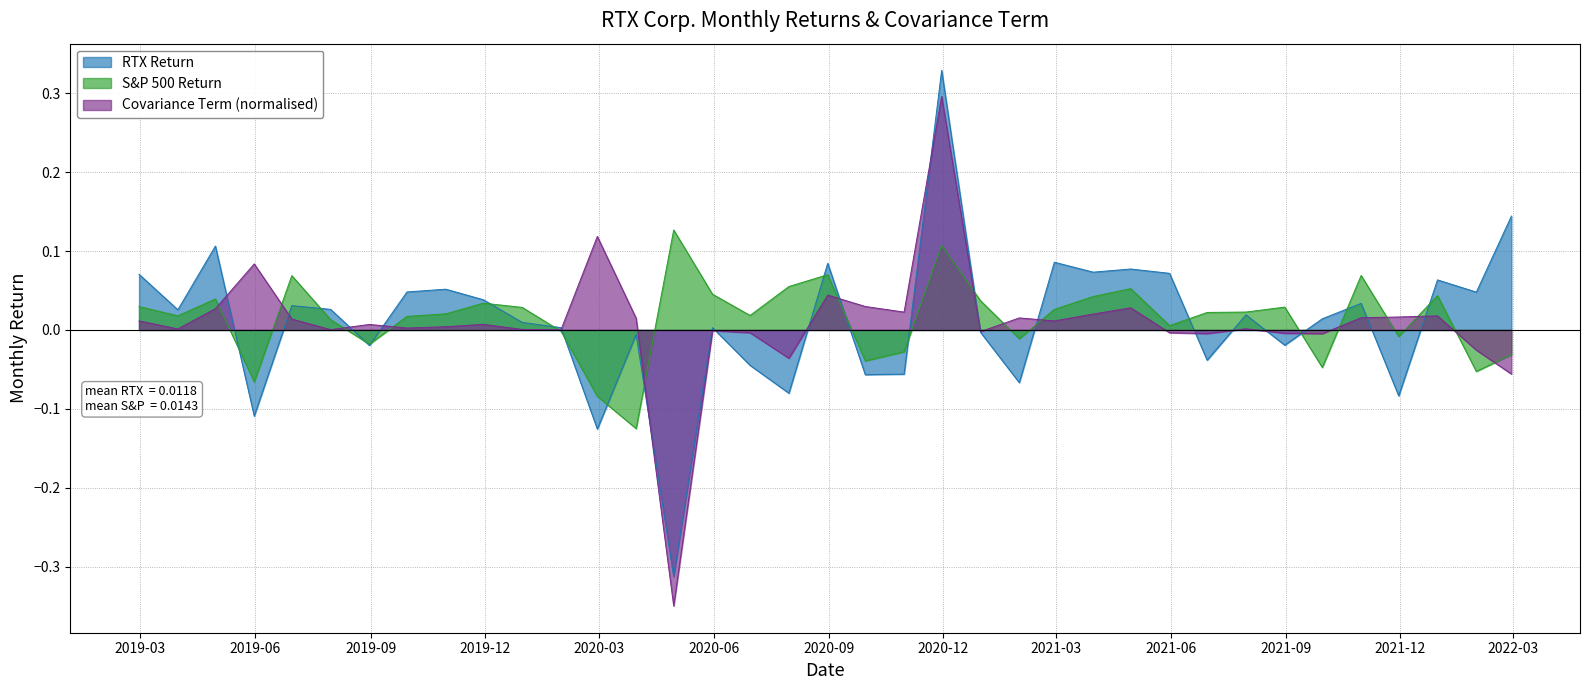

Reading left to right, transcribe all the data shown in this chart.

RTX Return: 0.1	0.0	0.1	-0.1	0.0	0.0	-0.0	0.0	0.1	0.0	0.0	0.0	-0.1	-0.0	-0.3	0.0	-0.0	-0.1	0.1	-0.1	-0.1	0.3	-0.0	-0.1	0.1	0.1	0.1	0.1	-0.0	0.0	-0.0	0.0	0.0	-0.1	0.1	0.0	0.1
S&P 500 Return: 0.0	0.0	0.0	-0.1	0.1	0.0	-0.0	0.0	0.0	0.0	0.0	-0.0	-0.1	-0.1	0.1	0.0	0.0	0.1	0.1	-0.0	-0.0	0.1	0.0	-0.0	0.0	0.0	0.1	0.0	0.0	0.0	0.0	-0.0	0.1	-0.0	0.0	-0.1	-0.0
Covariance Term: 0.0	0.0	0.0	0.1	0.0	0.0	0.0	0.0	0.0	0.0	0.0	0.0	0.1	0.0	-0.3	-0.0	-0.0	-0.0	0.0	0.0	0.0	0.3	-0.0	0.0	0.0	0.0	0.0	-0.0	-0.0	0.0	-0.0	-0.0	0.0	0.0	0.0	-0.0	-0.1